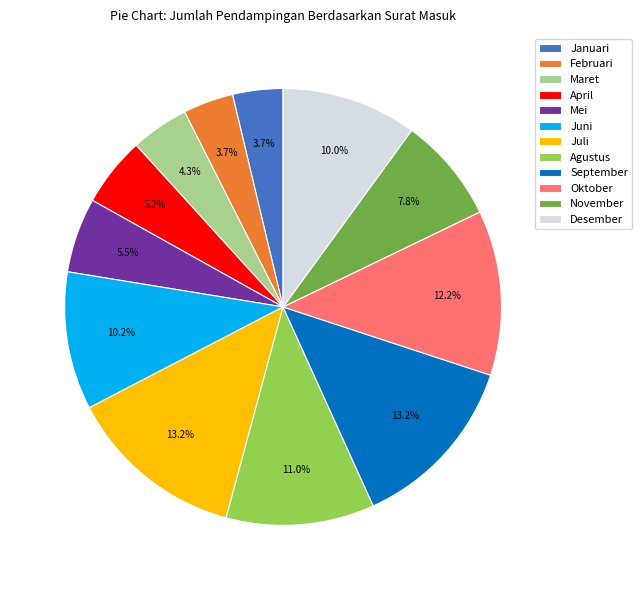

What percentage do Juni and September together represent?

23.4%